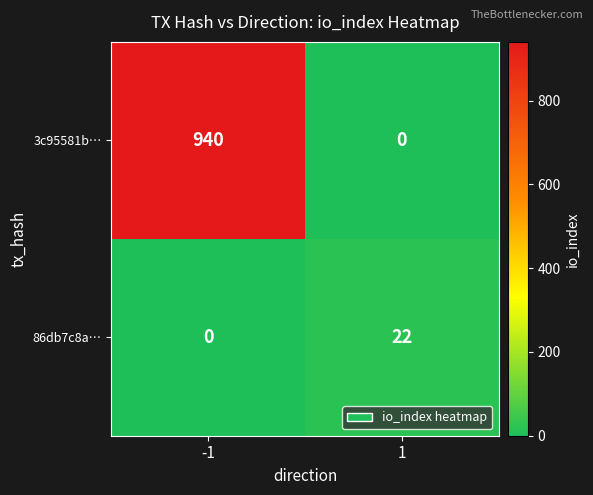

True or false: 86db7c8a… has a value of 0 at -1.

True